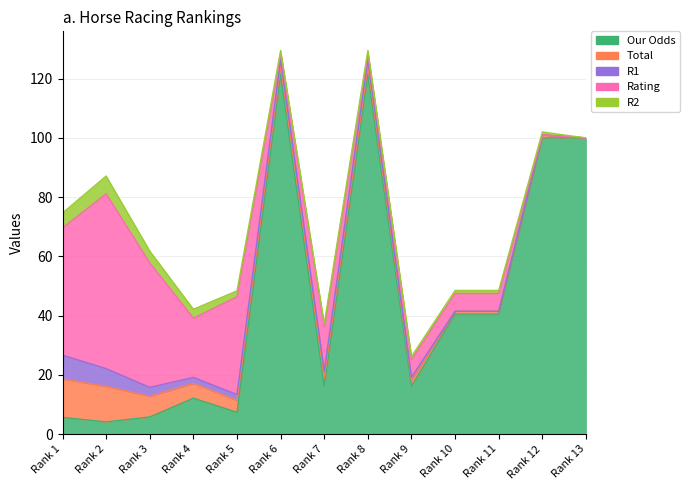

The value of Rating at Rank 10 is 6.0. True or false?

True